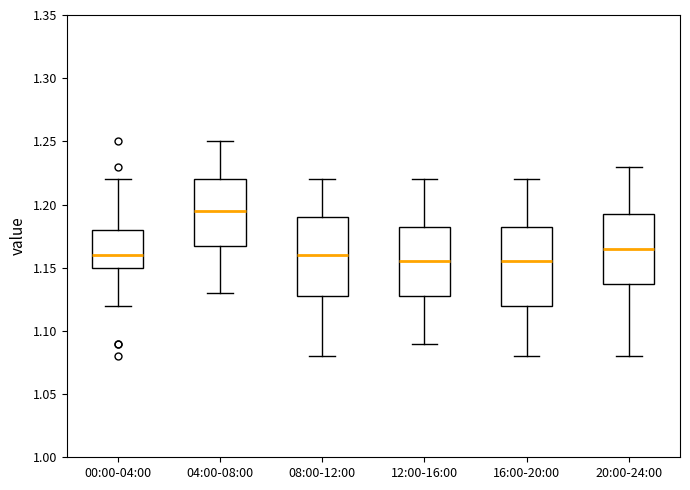

Reading left to right, read every box against the y-axis: the position of its median line, the range the box covers, and the ends of its whiskers. The values are not printed on the chart, so give them approximately, as read against the axis.

00:00-04:00: median 1.160, box 1.150 to 1.180, whiskers 1.120 to 1.220
04:00-08:00: median 1.195, box 1.170 to 1.220, whiskers 1.130 to 1.250
08:00-12:00: median 1.160, box 1.130 to 1.190, whiskers 1.080 to 1.220
12:00-16:00: median 1.155, box 1.130 to 1.185, whiskers 1.090 to 1.220
16:00-20:00: median 1.155, box 1.120 to 1.185, whiskers 1.080 to 1.220
20:00-24:00: median 1.165, box 1.140 to 1.195, whiskers 1.080 to 1.230